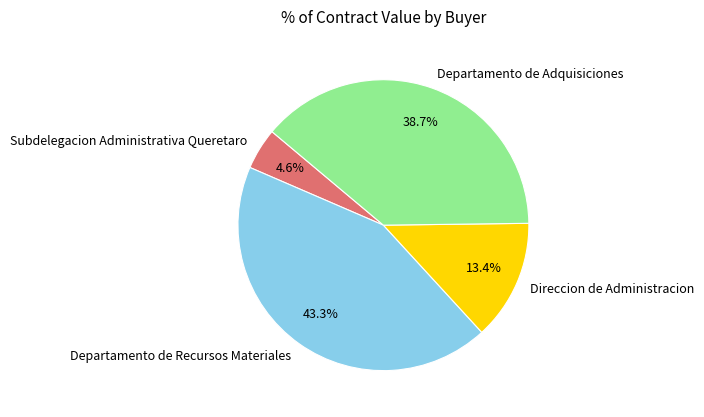

To the nearest percent, what portion does Subdelegacion Administrativa Queretaro represent?

5%